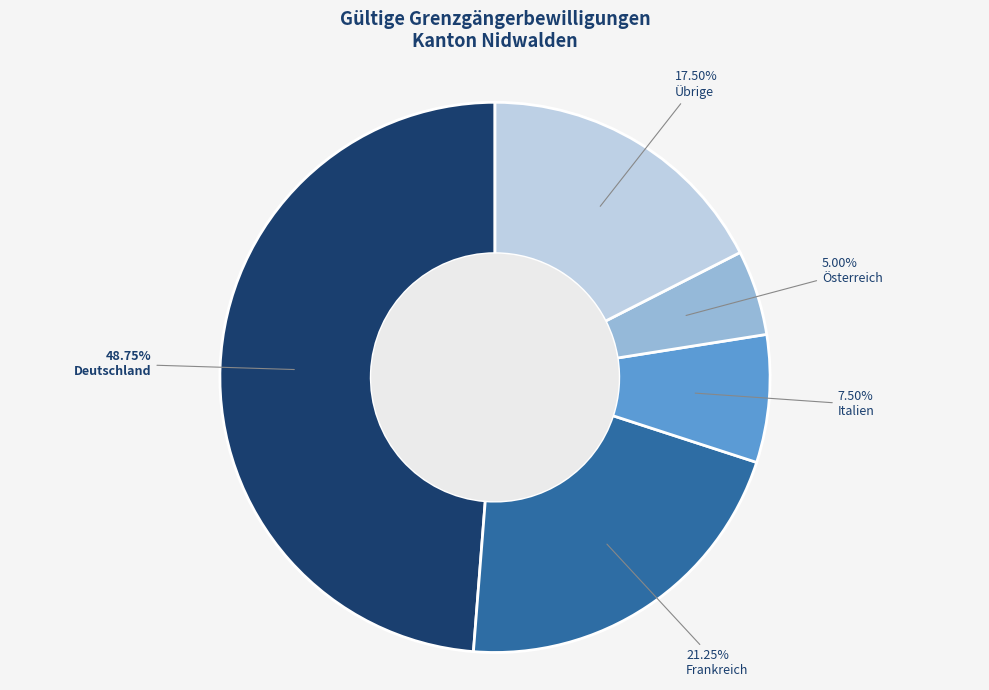

Does any single category account for the majority?

No